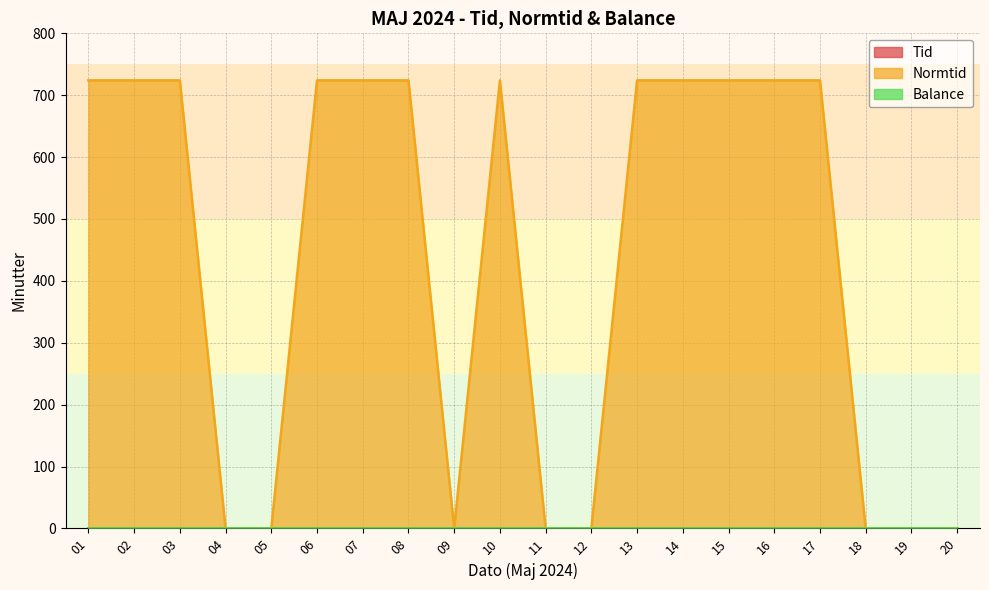

Which series has the widest spread of values?

Normtid